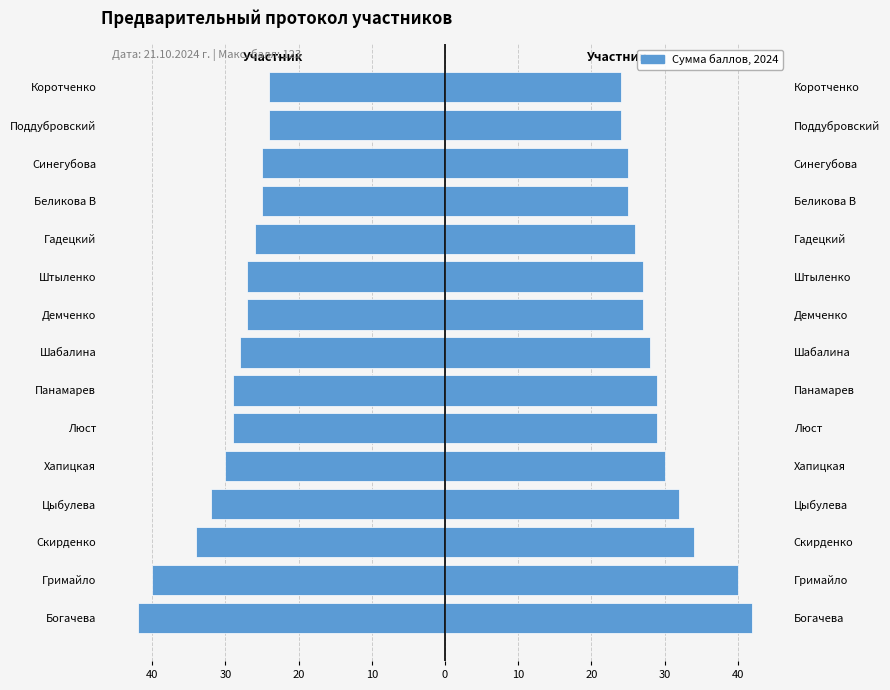

What is the average value of the Балл (левая ось) series?

-29